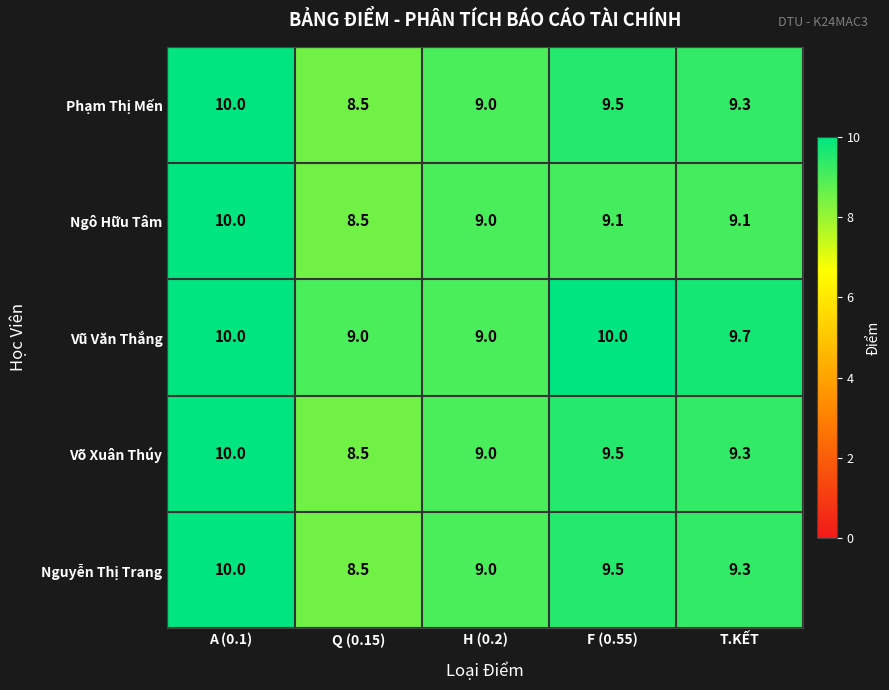

Where is Ngô Hữu Tâm nearest to the value 9?

H (0.2)